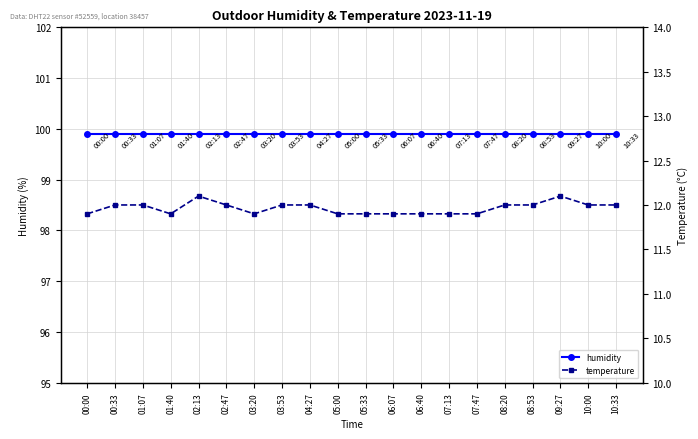

What position from the left is 06:40?

13